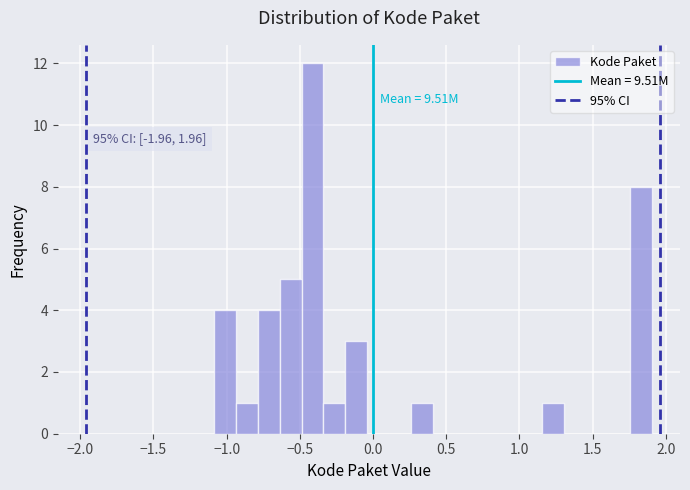

Read against the x-axis, roughly where is the centre of the tallest bar?

-0.40